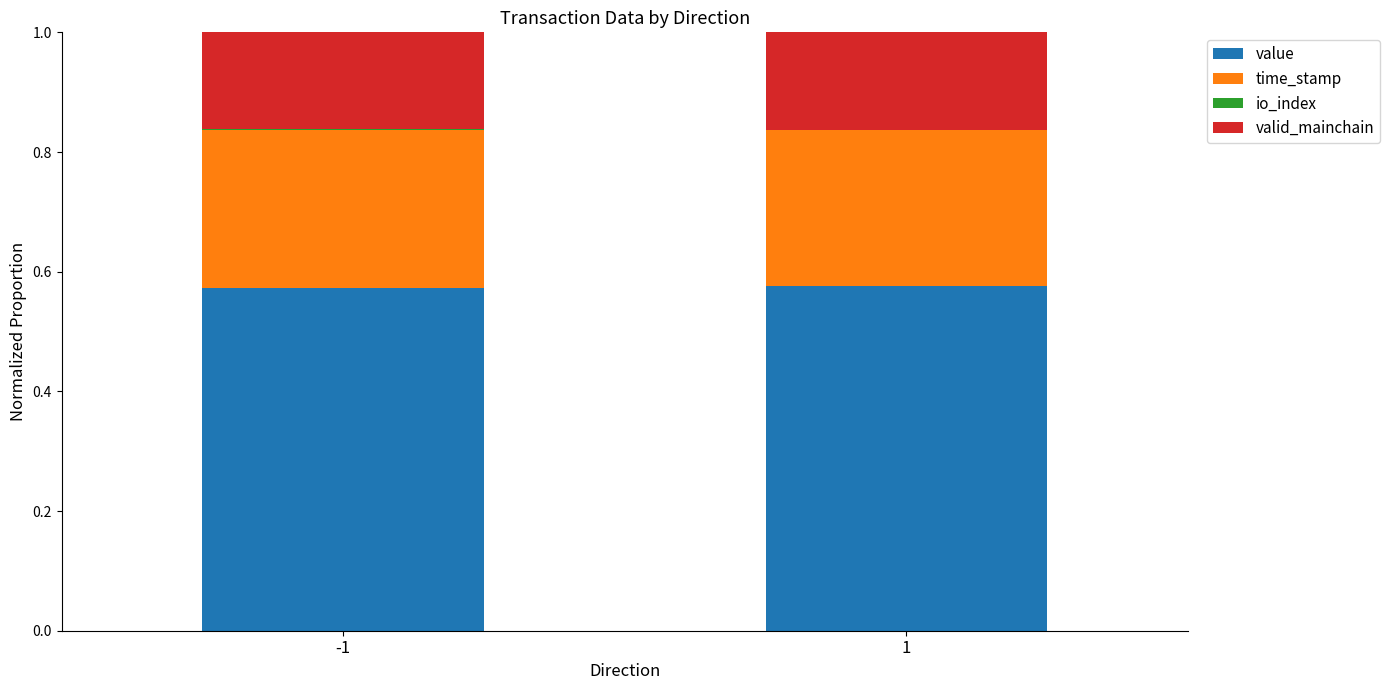

How many data points does each series have?

2